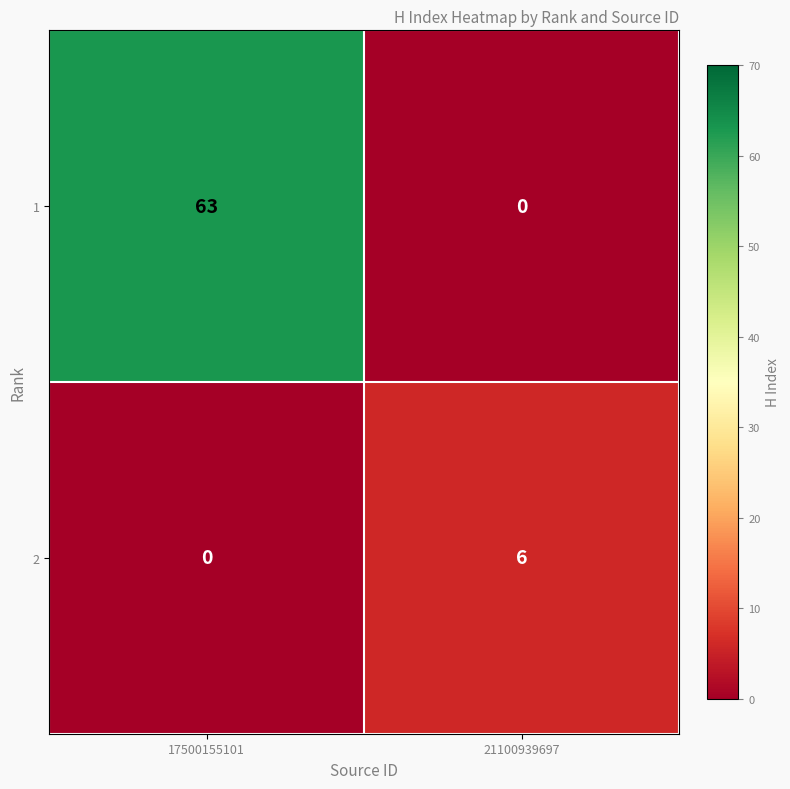

Where is 2 nearest to the value 3?

17500155101